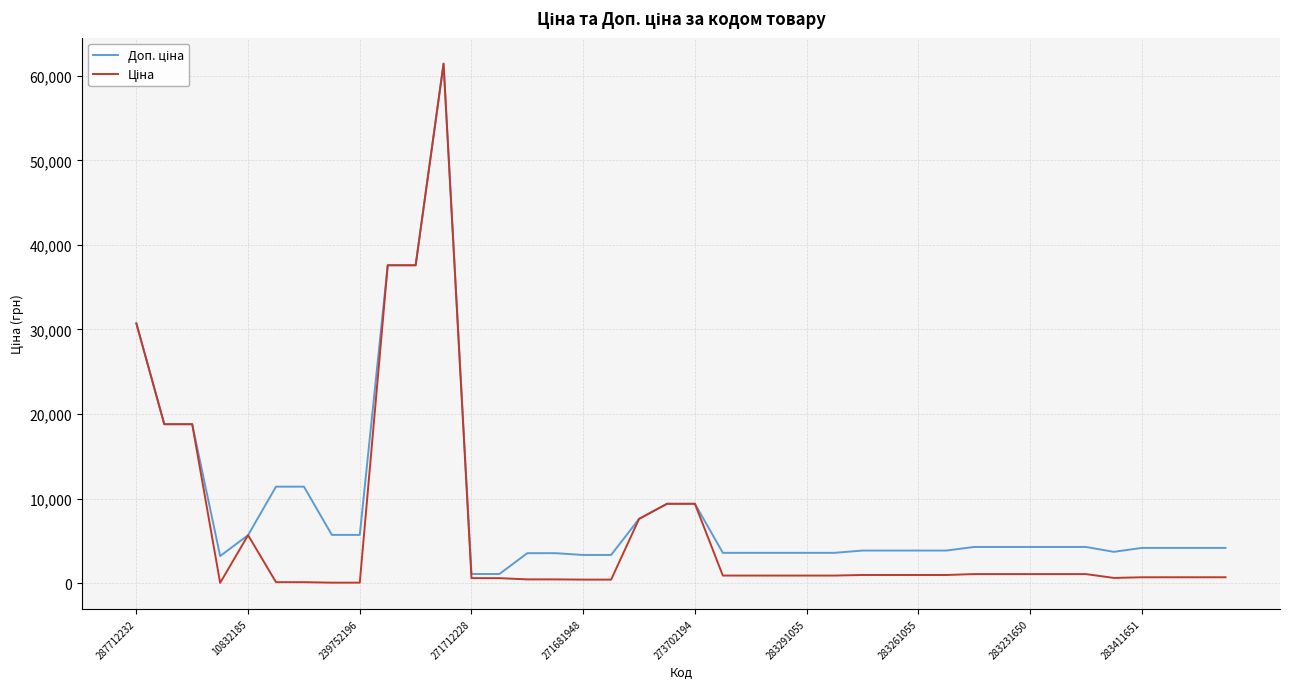

What is the maximum value shown in the chart?

61434.3